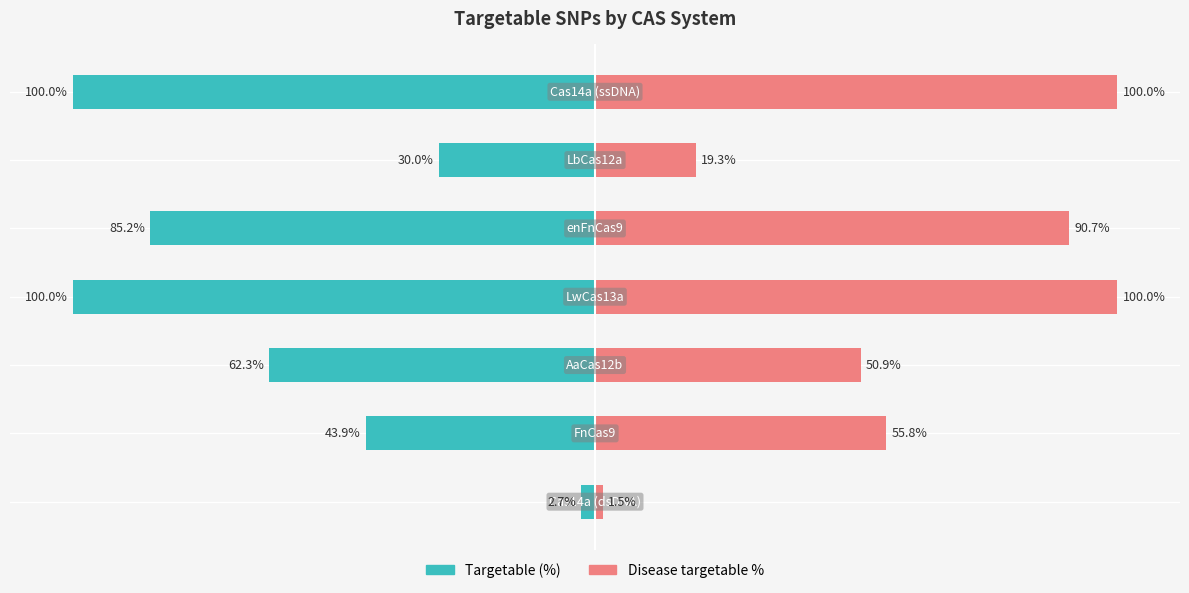

At how many categories does at least one series exceed 83?

3